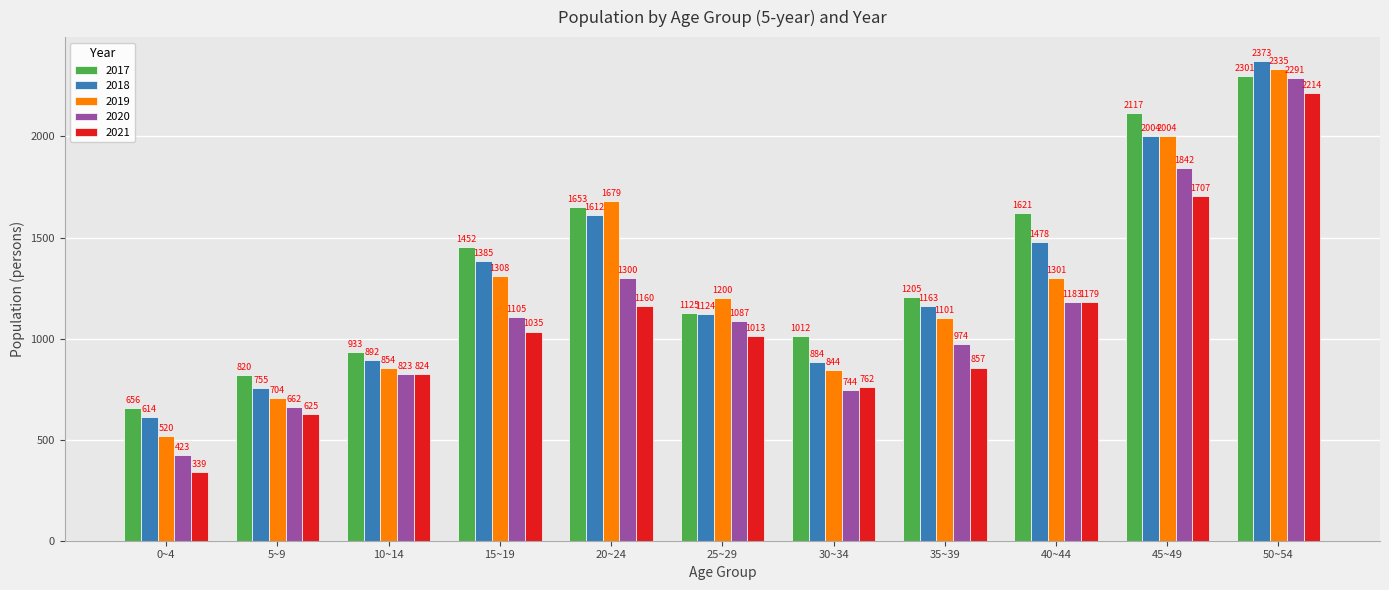

The 2017 series shows 288 at 35~39. True or false?

False